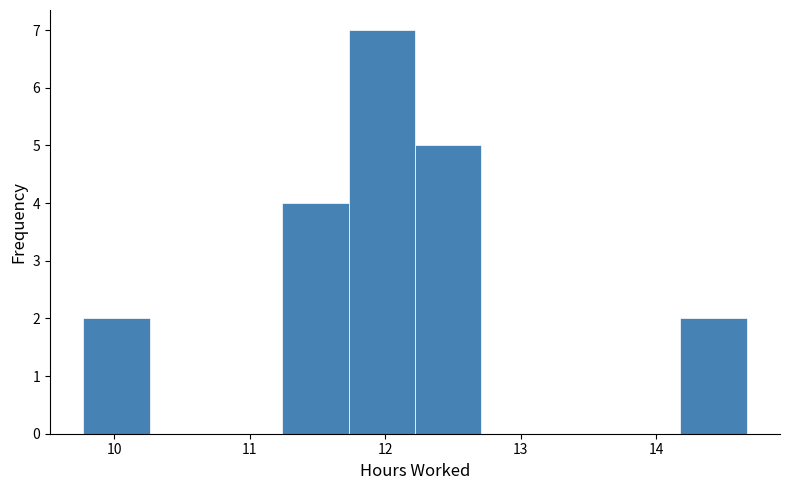

What is the height of the bar covering 12.22 to 12.71 on the x-axis? Neither the bar edges nor the heights are printed on the chart, so give them approximately, as read against the axes.

5